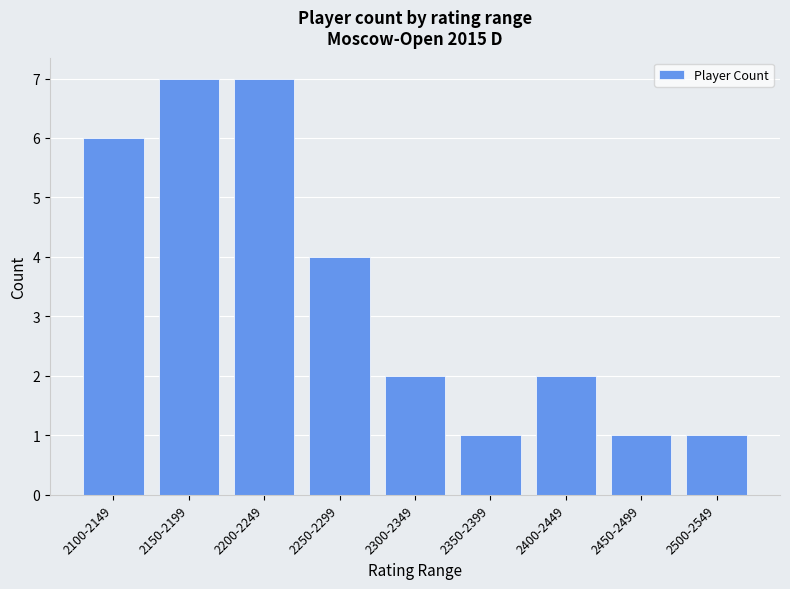

At which label does the data first exceed 2?

2100-2149